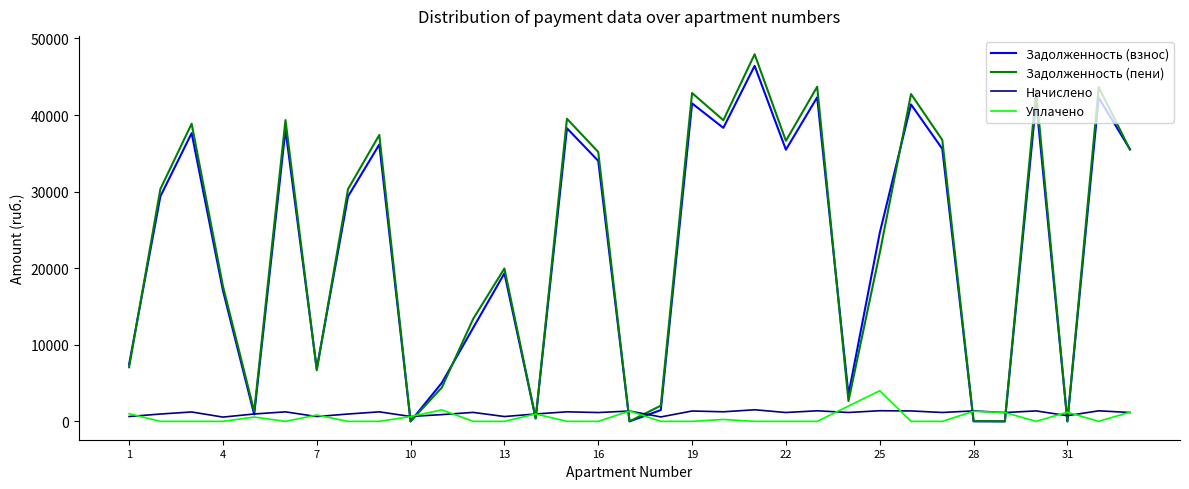

Which series has the largest range (max minus min)?

Задолженность (пени)